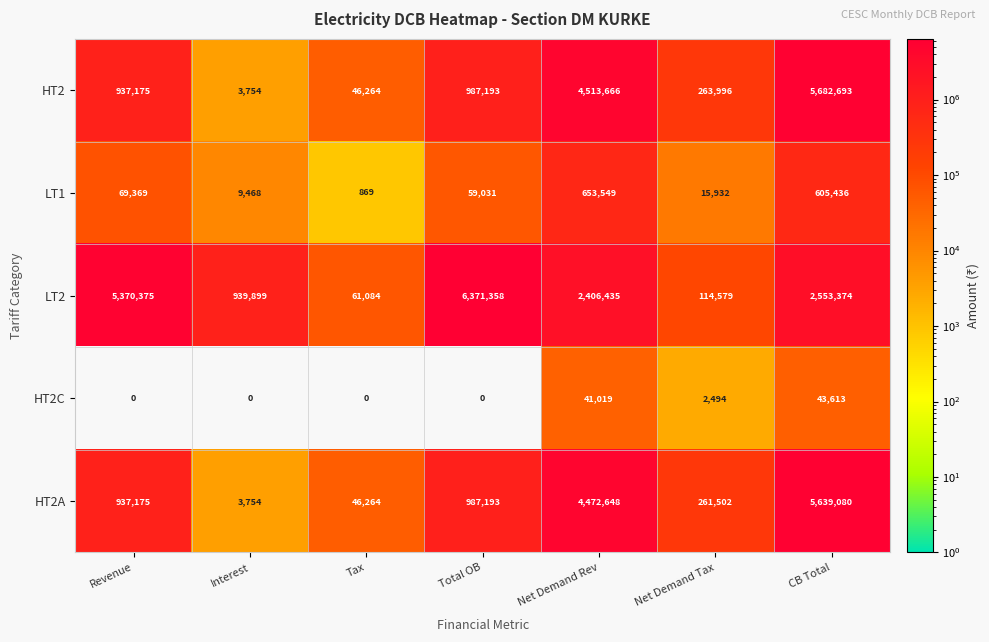

Which label corresponds to the largest value in the chart?

Total OB